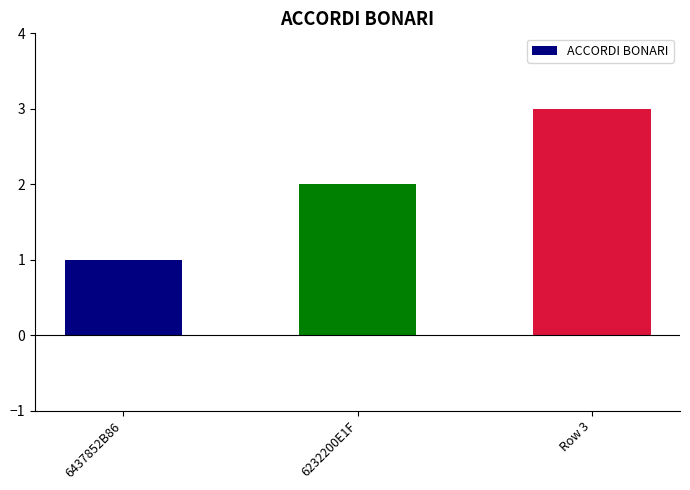

What is the ratio of the value at Row 3 to the value at 6437852B86?

3.0